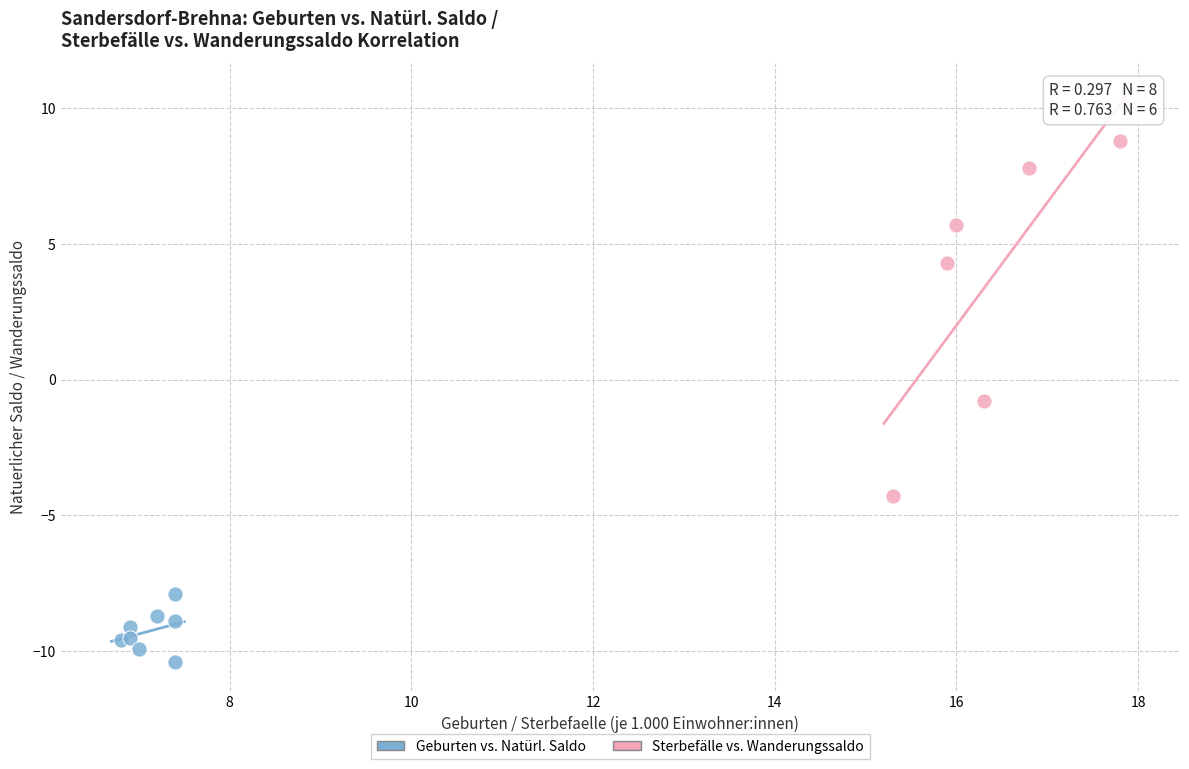

Which series contains the highest Y value?

Sterbefälle vs. Wanderungssaldo